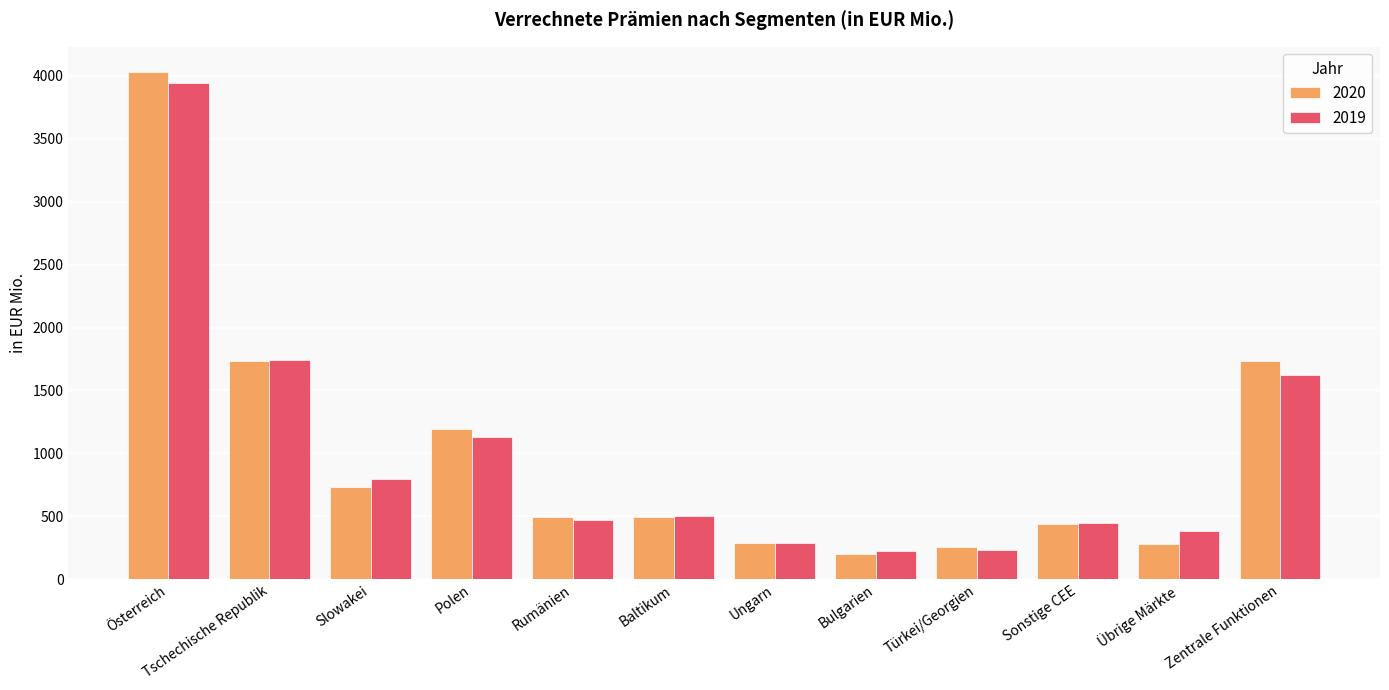

Does the chart contain stacked bars?

No